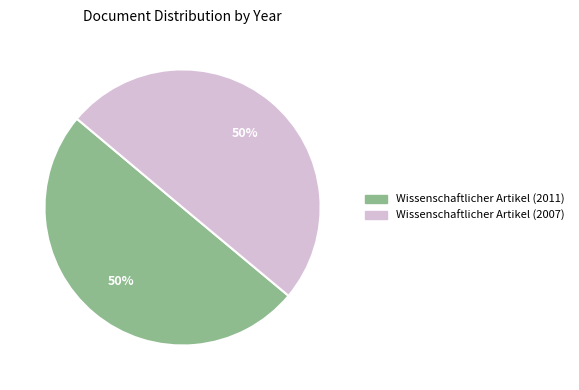

What percentage is the Wissenschaftlicher Artikel (2007) slice, to the nearest percent?

50%